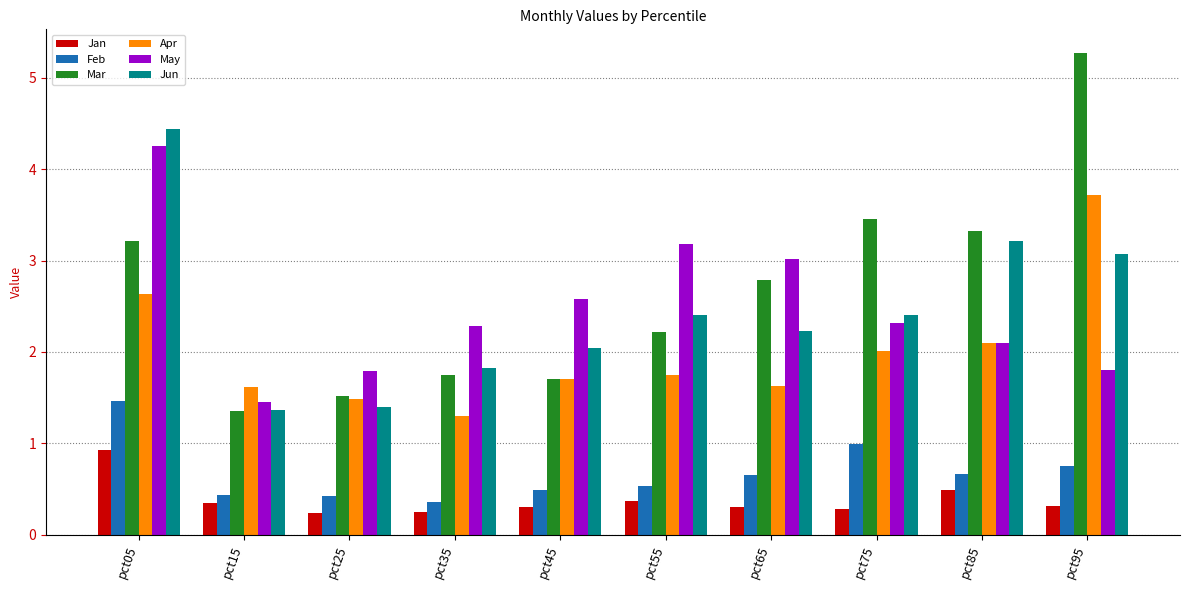

What is the difference between the maximum and minimum values in the May series?

2.8